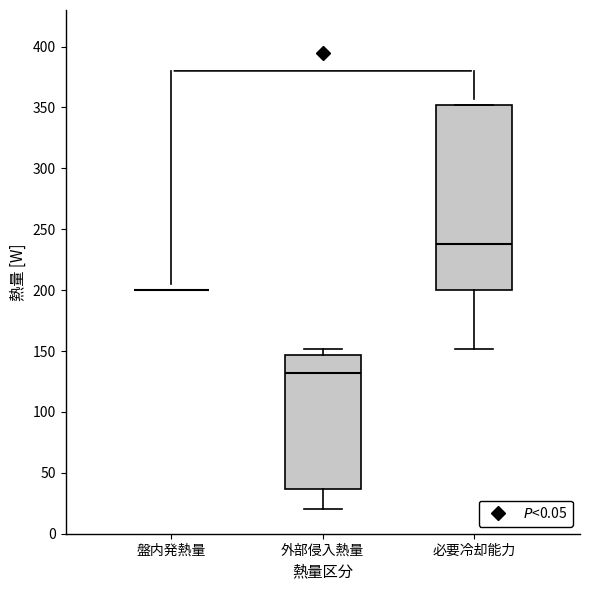

Where is the upper edge of the box for 外部侵入熱量 on the y-axis? The values are not printed on the chart, so give them approximately, as read against the axis.

145